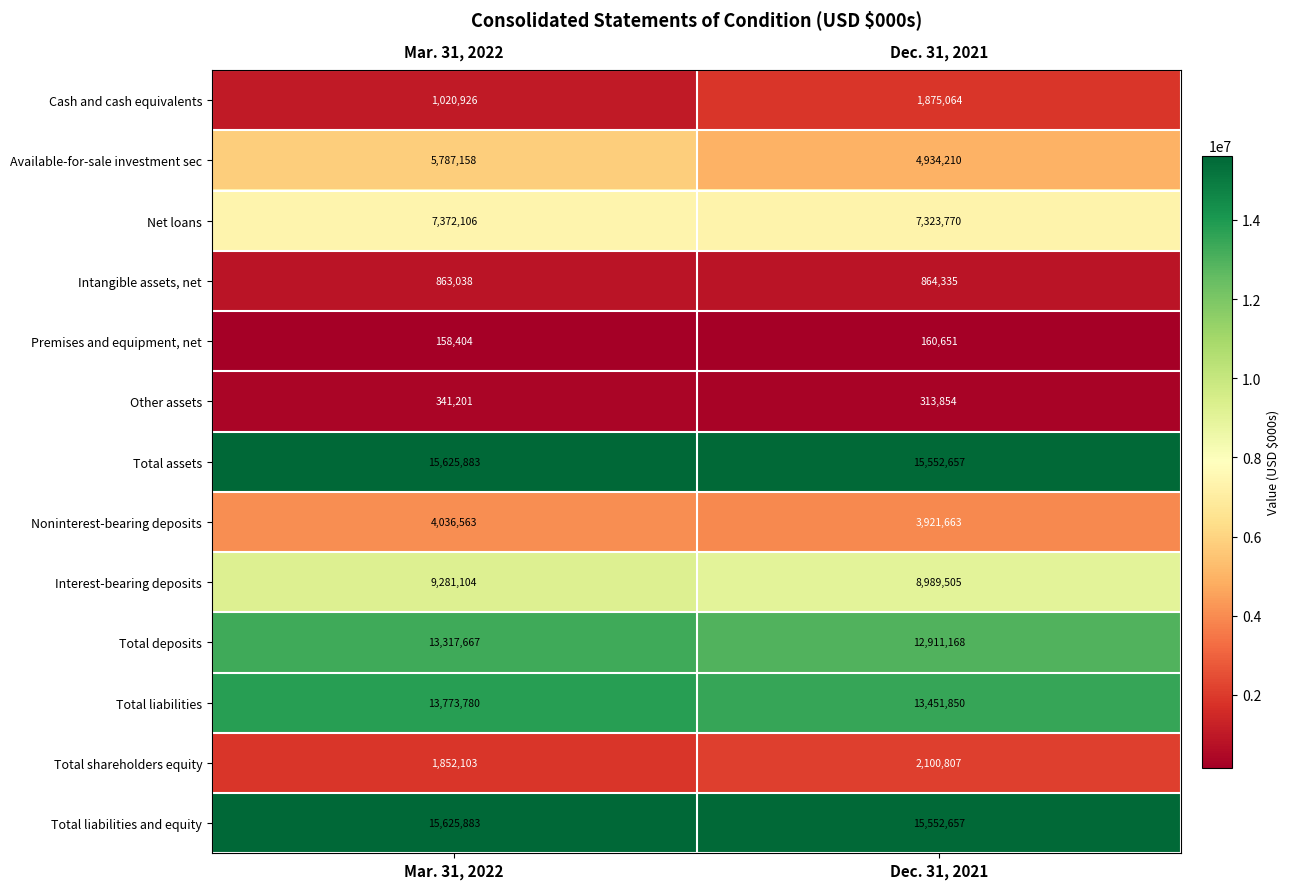

At which category is the sum across all series the highest?

Mar. 31, 2022